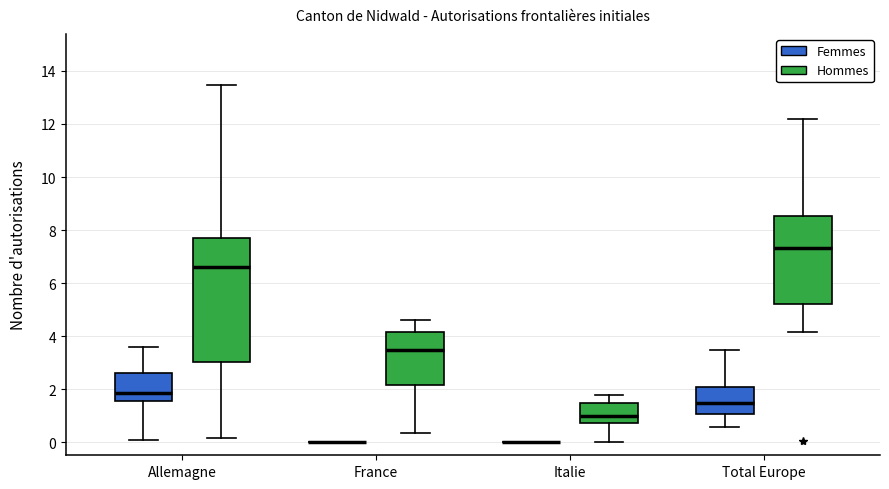

Reading left to right, read every box against the y-axis: the position of its median line, the range the box covers, and the ends of its whiskers. The values are not printed on the chart, so give them approximately, as read against the axis.

Allemagne (Femmes): median 1.8, box 1.6 to 2.6, whiskers 0.0 to 3.6
Allemagne (Hommes): median 6.6, box 3.0 to 7.8, whiskers 0.2 to 13.4
France (Femmes): box collapsed to a line at 0.0, whiskers 0.0 to 0.0
France (Hommes): median 3.4, box 2.2 to 4.2, whiskers 0.4 to 4.6
Italie (Femmes): box collapsed to a line at 0.0, whiskers 0.0 to 0.0
Italie (Hommes): median 1.0, box 0.8 to 1.4, whiskers 0.0 to 1.8
Total Europe (Femmes): median 1.4, box 1.0 to 2.0, whiskers 0.6 to 3.4
Total Europe (Hommes): median 7.4, box 5.2 to 8.6, whiskers 4.2 to 12.2